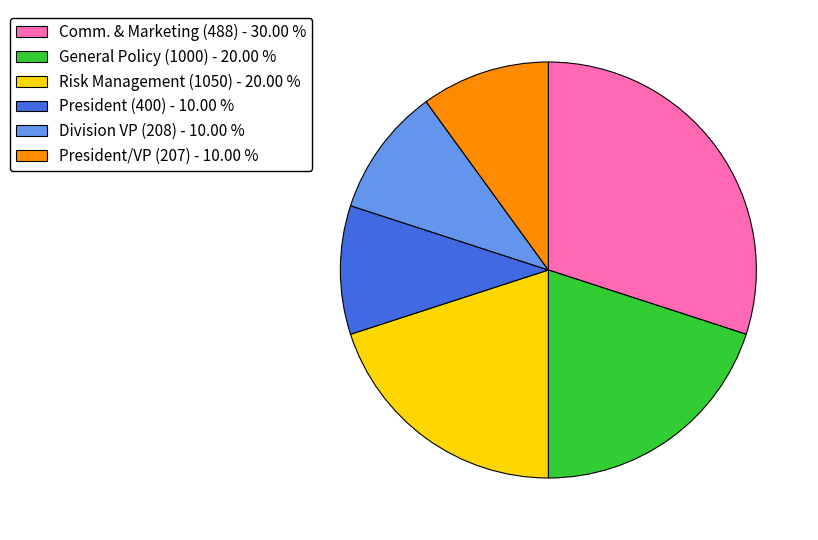

Is the sum of President (400) - 10.00 % and Risk Management (1050) - 20.00 % greater than half?

No